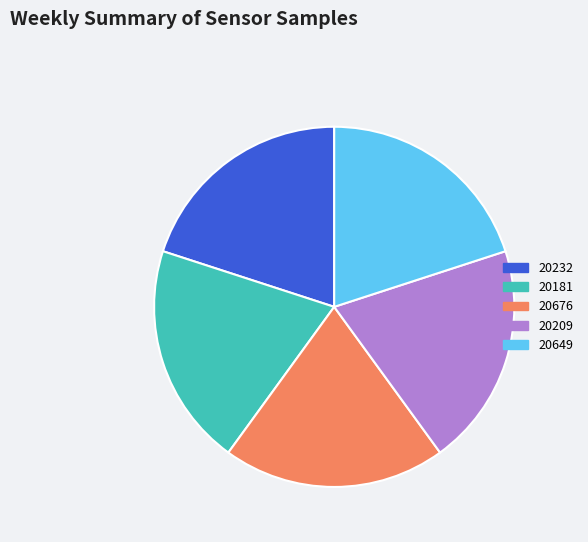

Does 20676 represent more than half of the total?

No